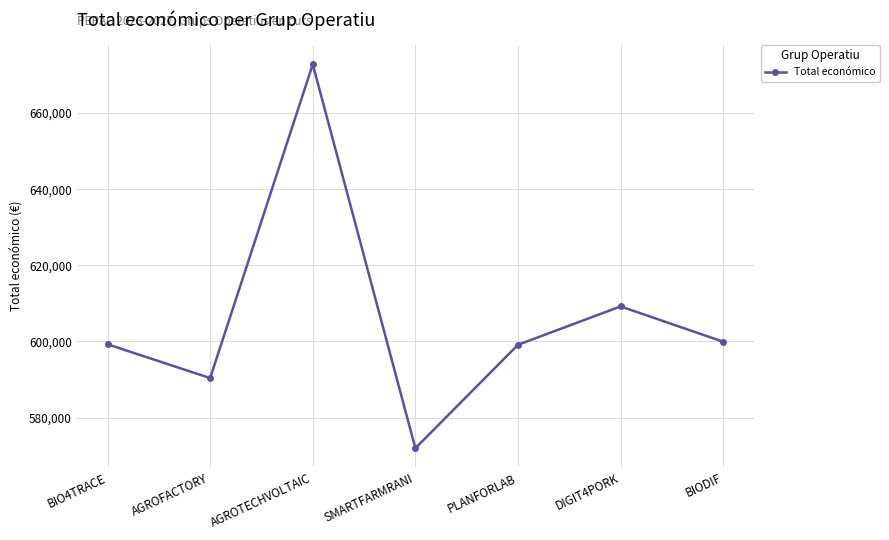

What position from the left is BIODIF?

7